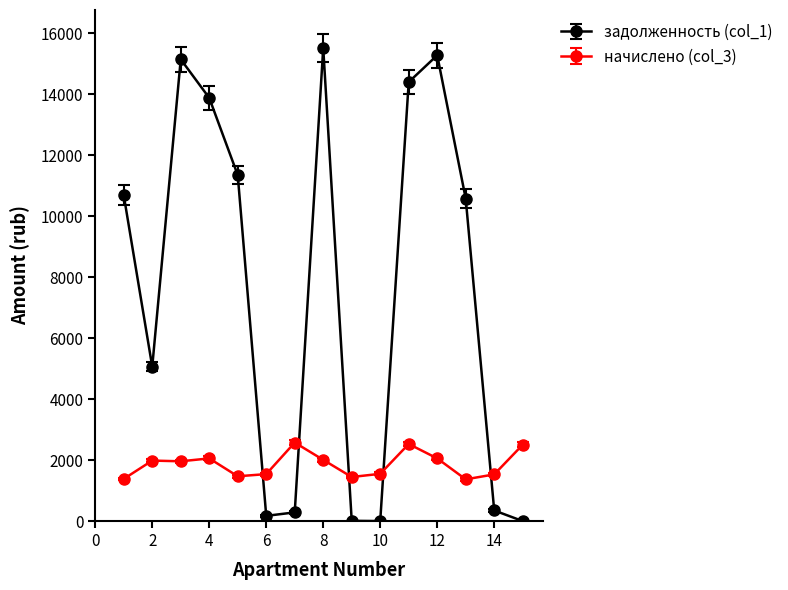

Is this an area chart (filled region under the line)?

No